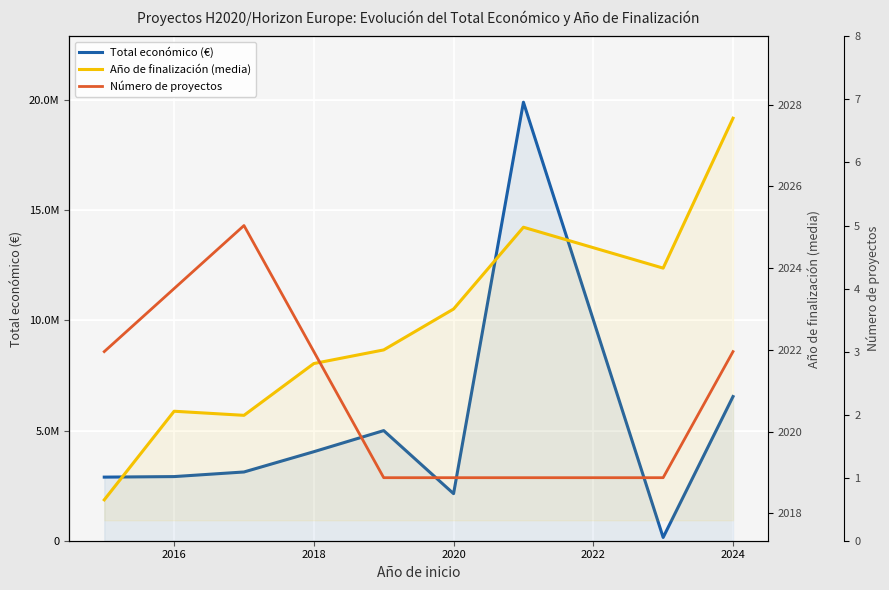

Does the chart display data point markers on the line(s)?

No